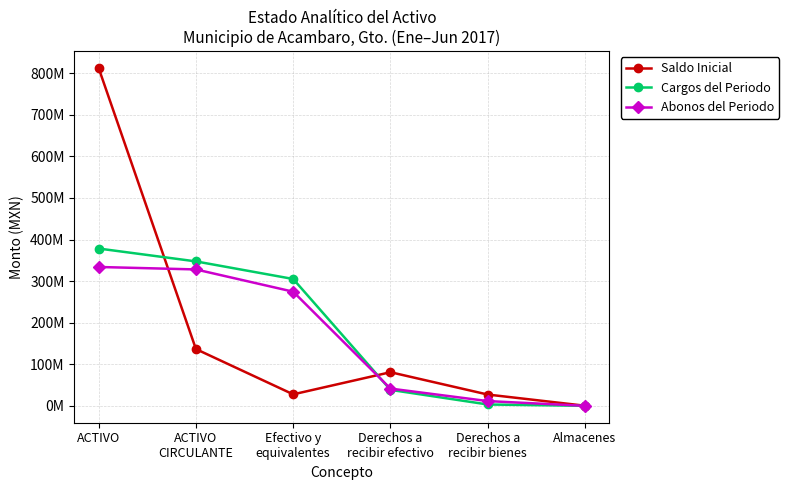

Read the Abonos del Periodo value at ACTIVO.

333989770.7